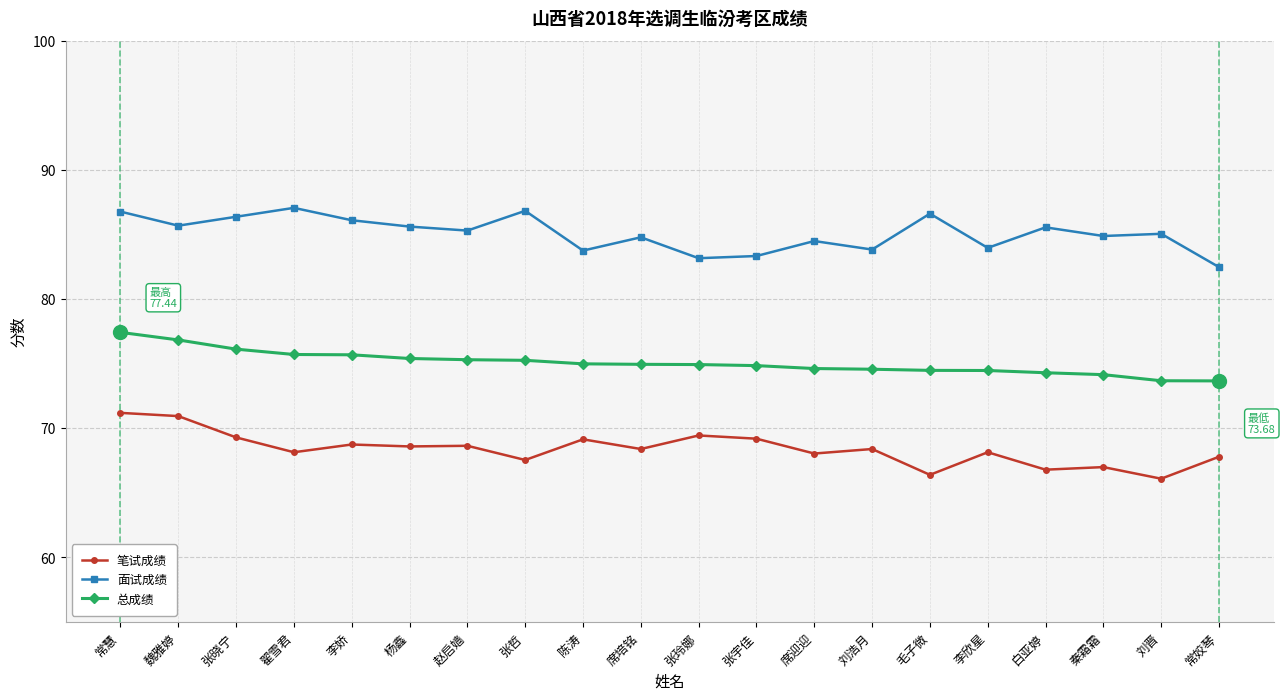

True or false: 面试成绩 has a value of 123.9 at 刘晋.

False